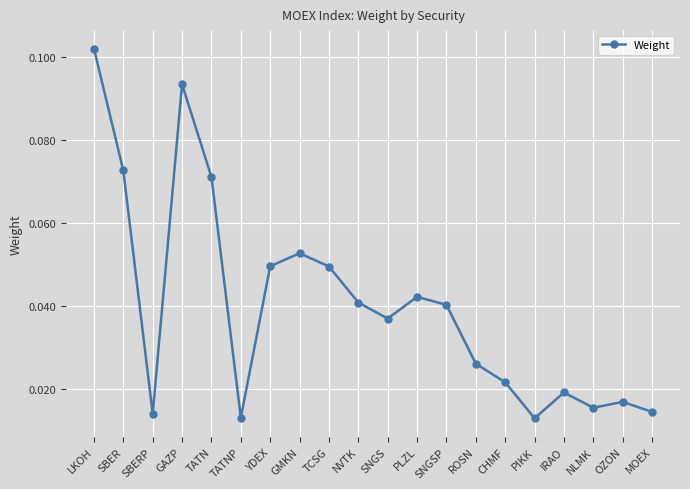

True or false: the data has more than 2 interior local peaks.

True